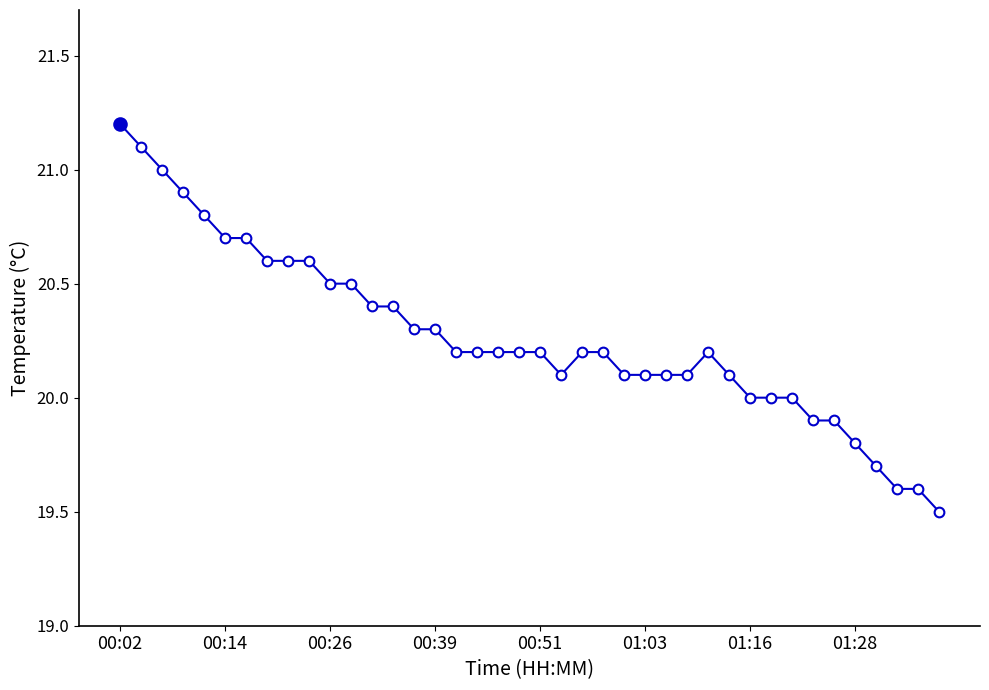

What is the greatest value displayed?

21.2